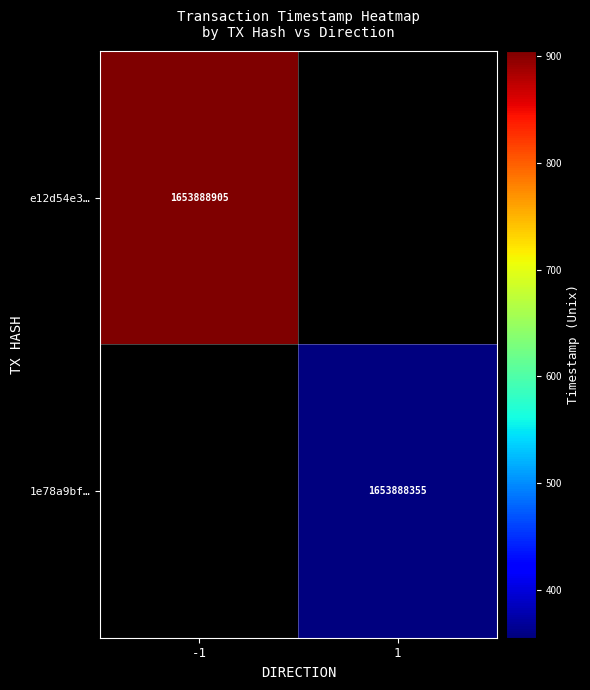

What is the difference between the e12d54e3388c566e54fd65e98a6a36b493949b5 values at direction and time_stamp?

1653888906